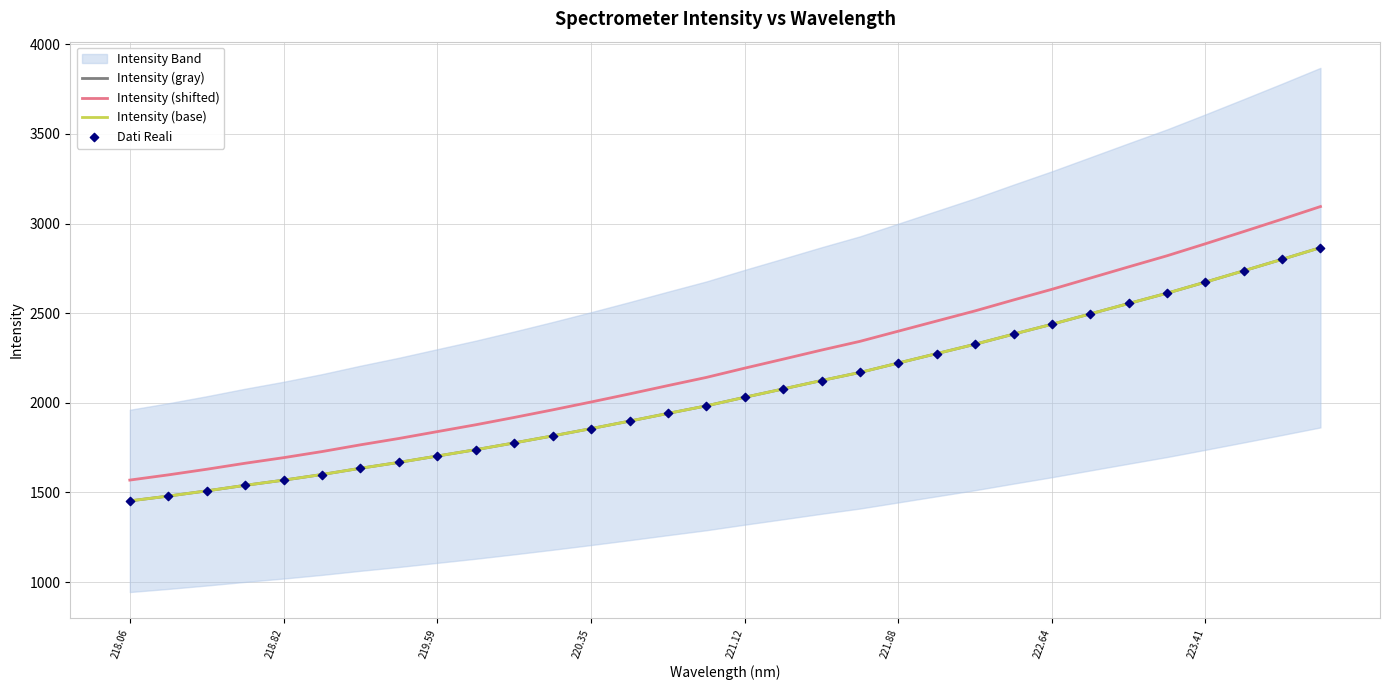

At how many categories does at least one series exceed 1615?

30